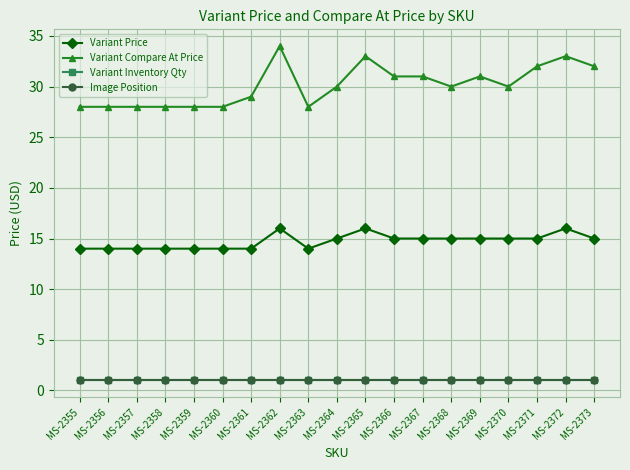

True or false: Variant Inventory Qty has a value of 0 at MS-2358.

False